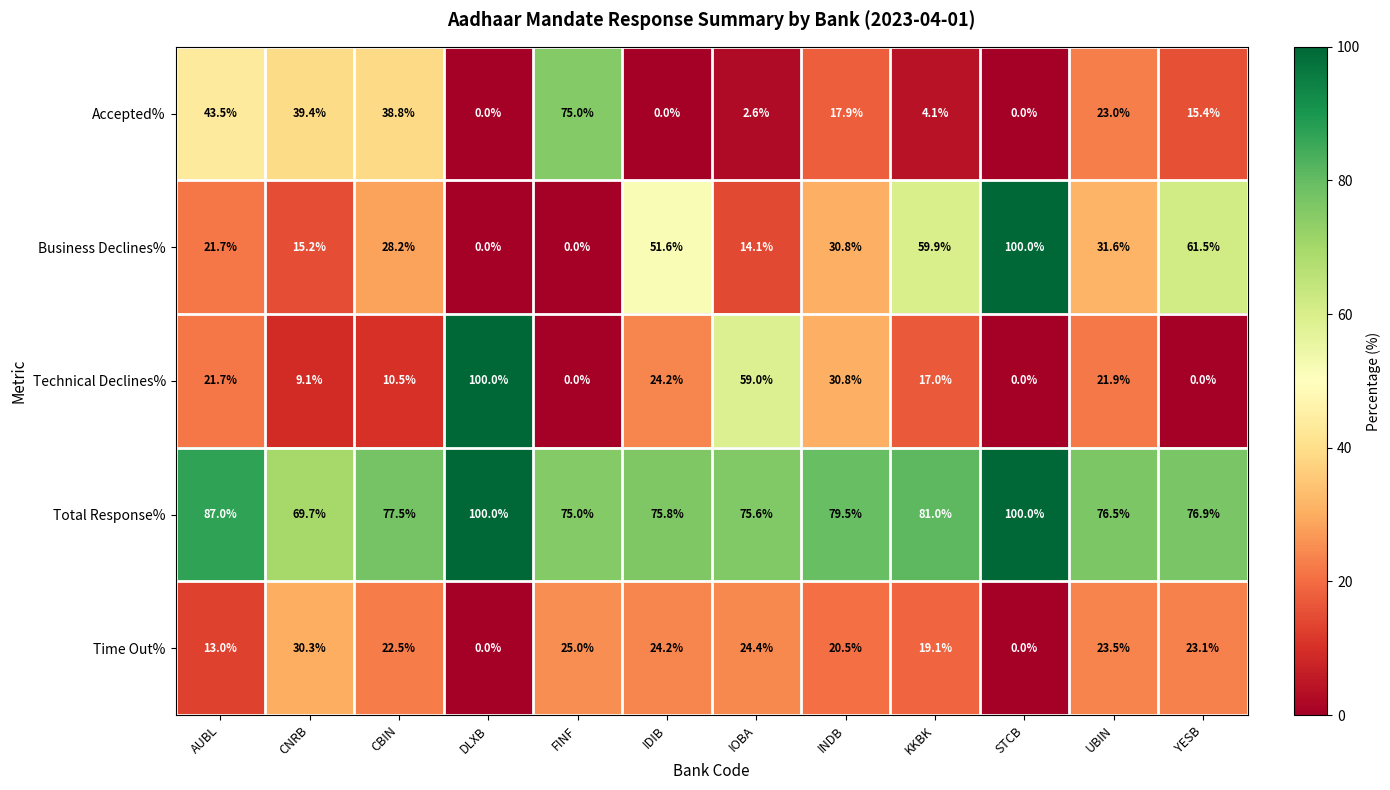

How many data points does each series have?

12